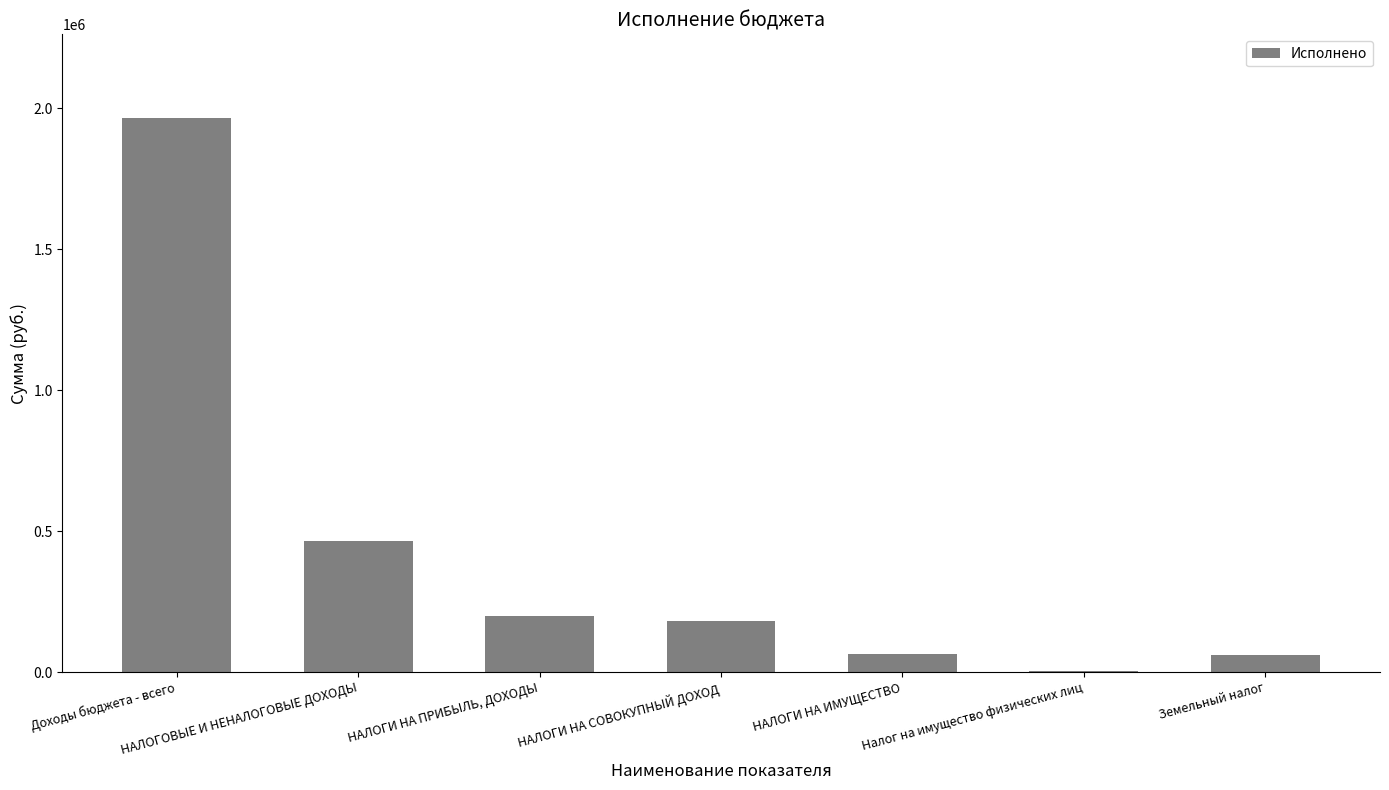

How many data points does each series have?

7